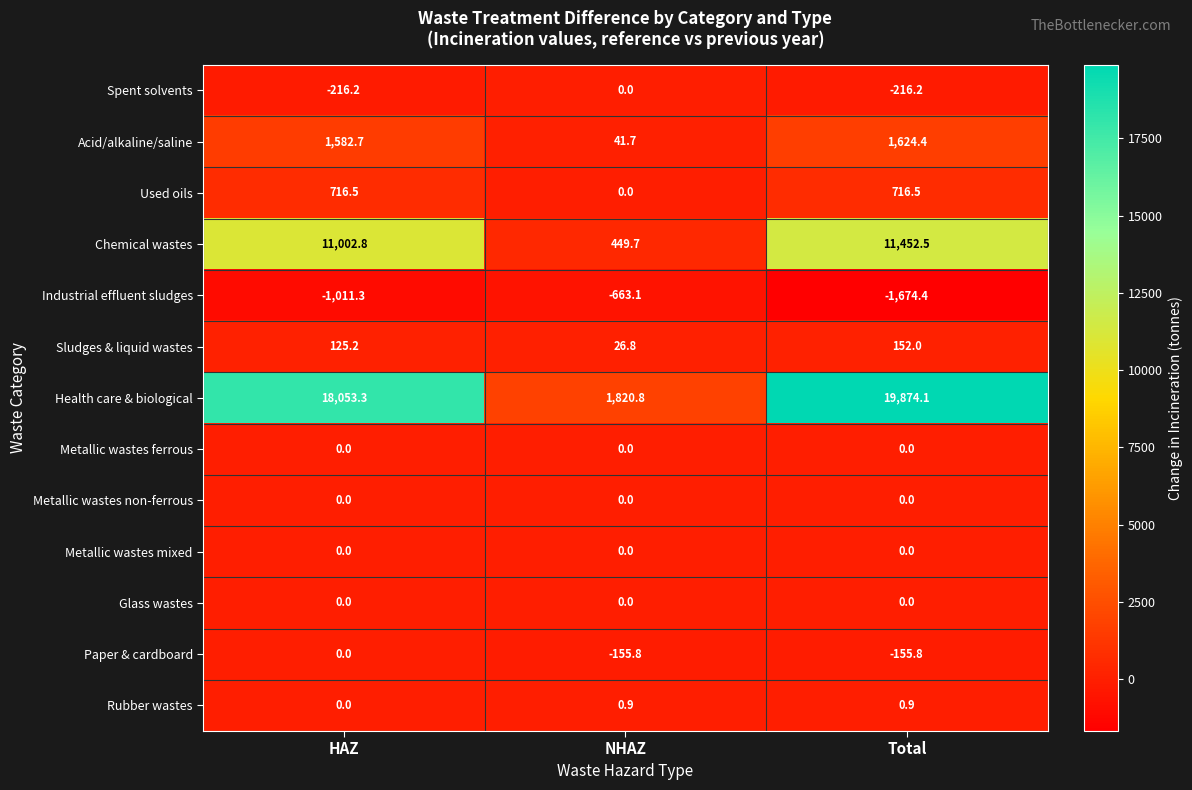

True or false: Metallic wastes mixed has a value of 0.0 at NHAZ.

True